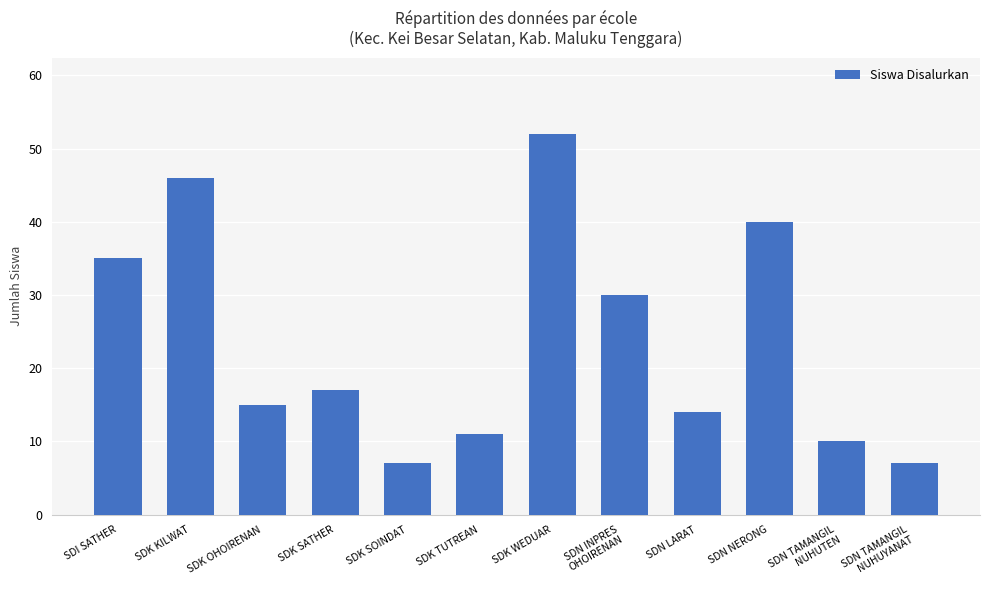

The chart shows a value of 27 at SDK SATHER. True or false?

False